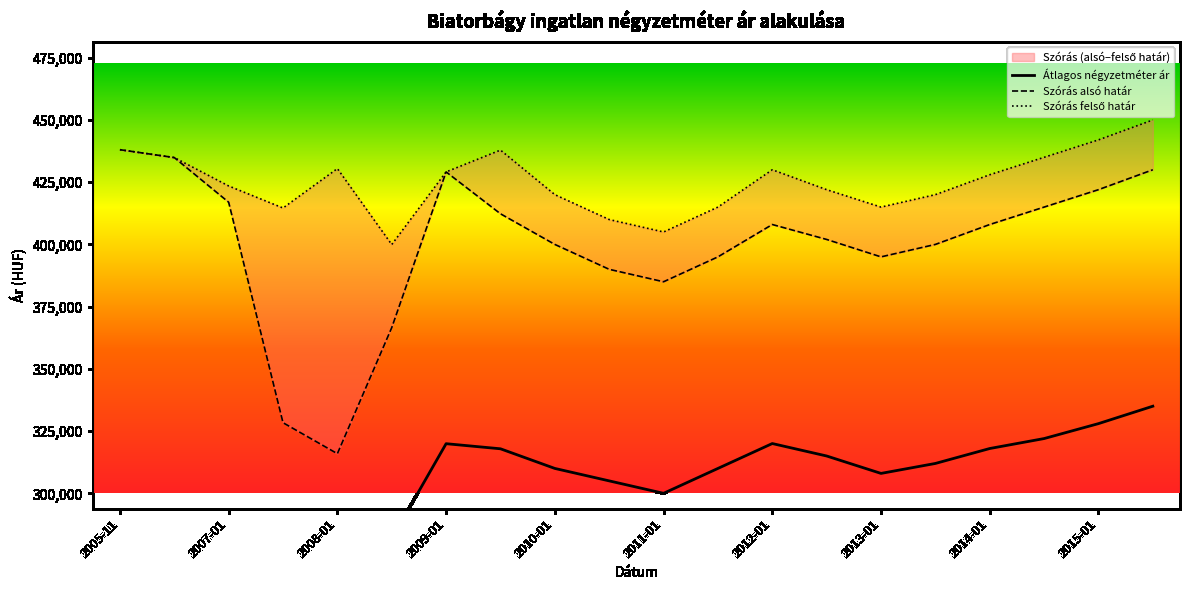

Which series has the largest range (max minus min)?

Szórás alsó határ